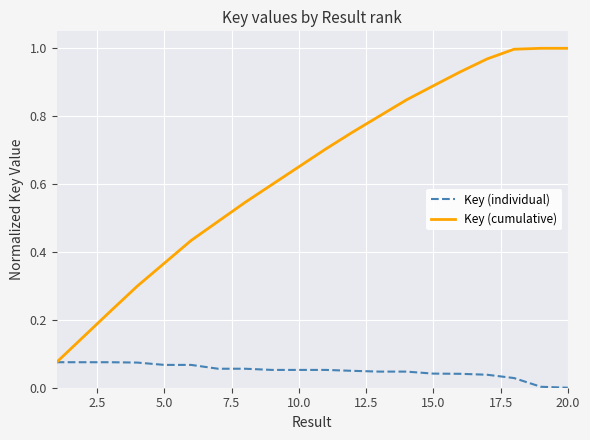

List the series in order of their peak value, highest first.

Key (cumulative), Key (individual)